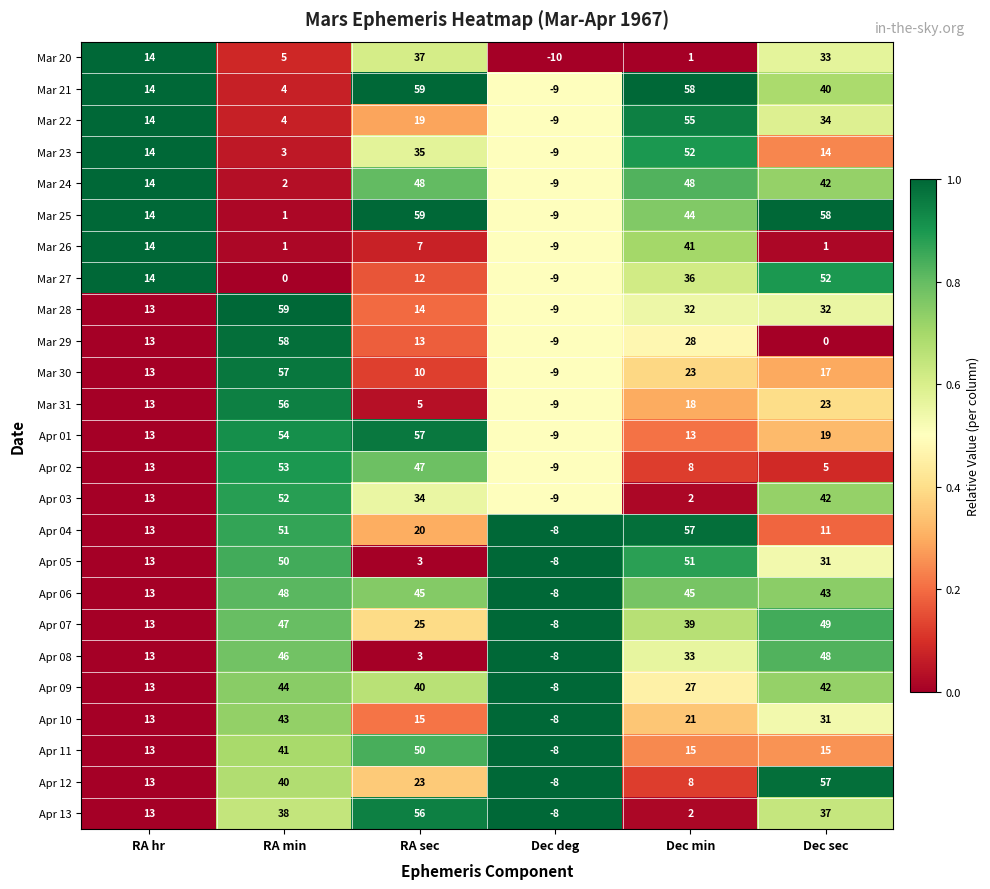

Count the number of data series in this chart.

25